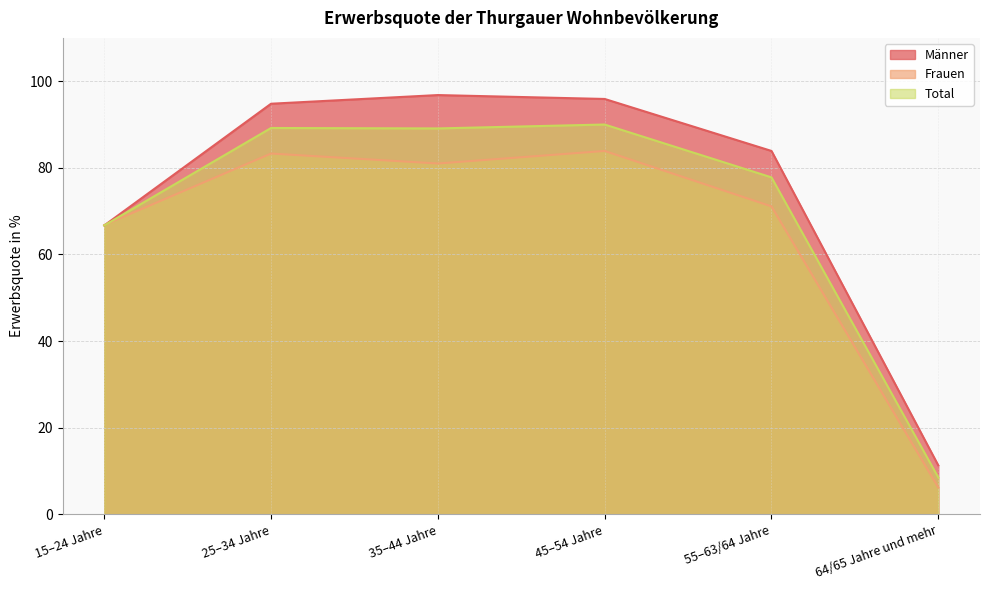

Where does the Total series first go above 89?

25–34 Jahre